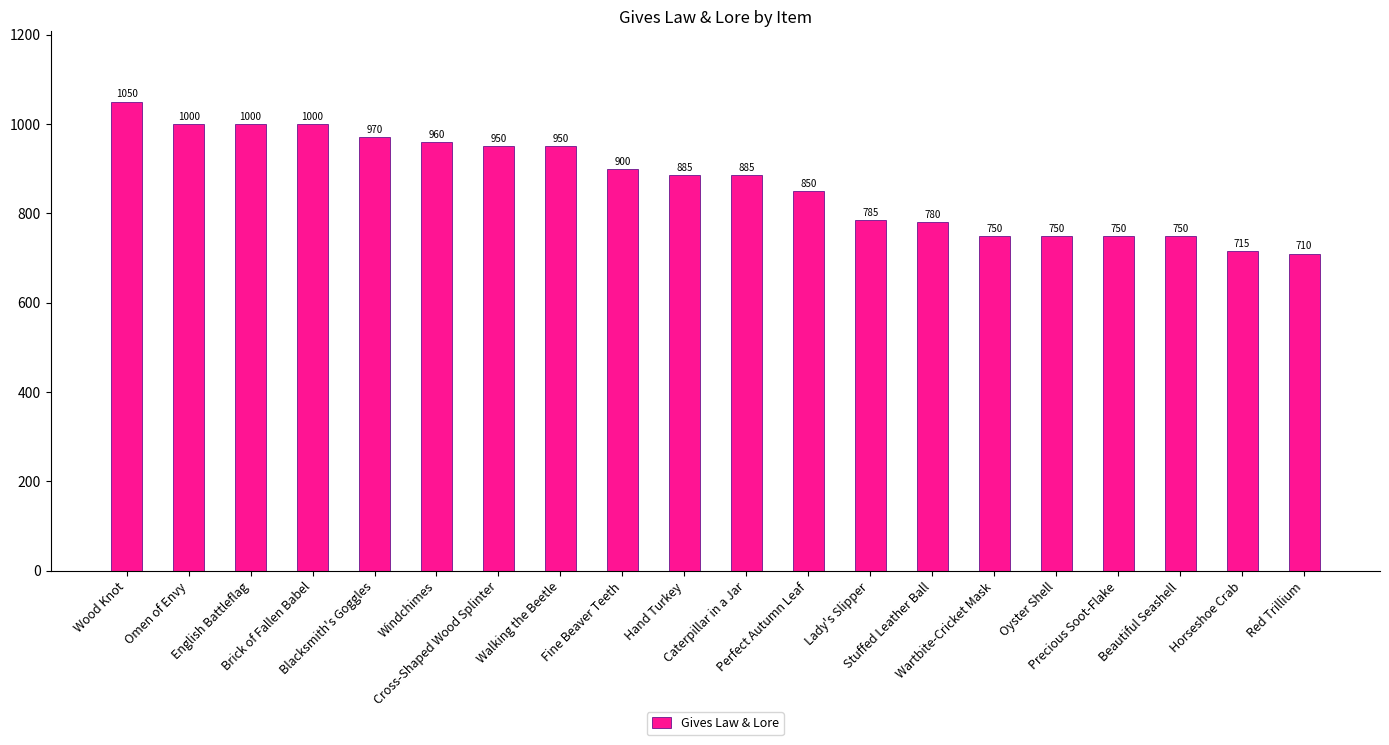

What value does the data have at Oyster Shell?

750